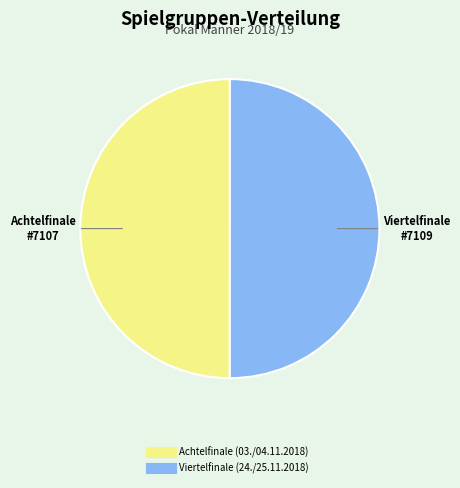

Is it true that Viertelfinale (24./25.11.2018) is 50% of the pie?

True